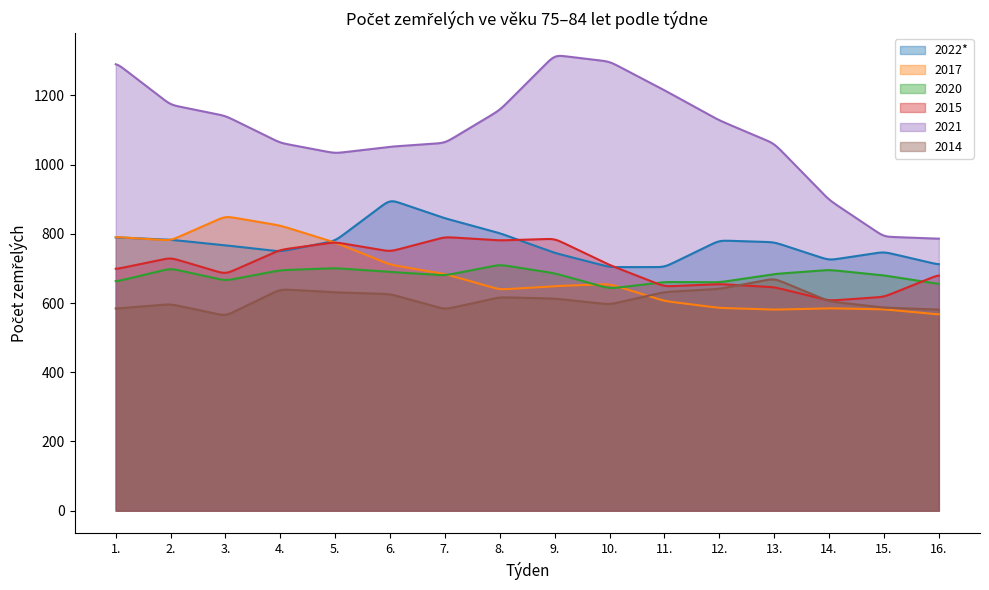

What are all the series names shown in the legend?

2022*, 2017, 2020, 2015, 2021, 2014